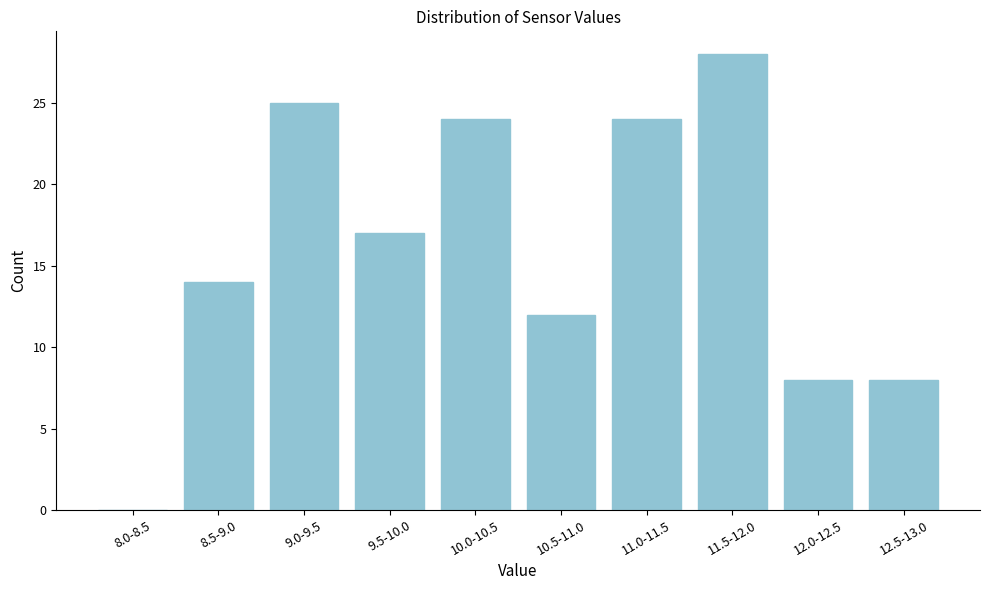

Reading right to left, what are all the values shown in this chart?

12.5-13.0=8	12.0-12.5=8	11.5-12.0=28	11.0-11.5=24	10.5-11.0=12	10.0-10.5=24	9.5-10.0=17	9.0-9.5=25	8.5-9.0=14	8.0-8.5=0